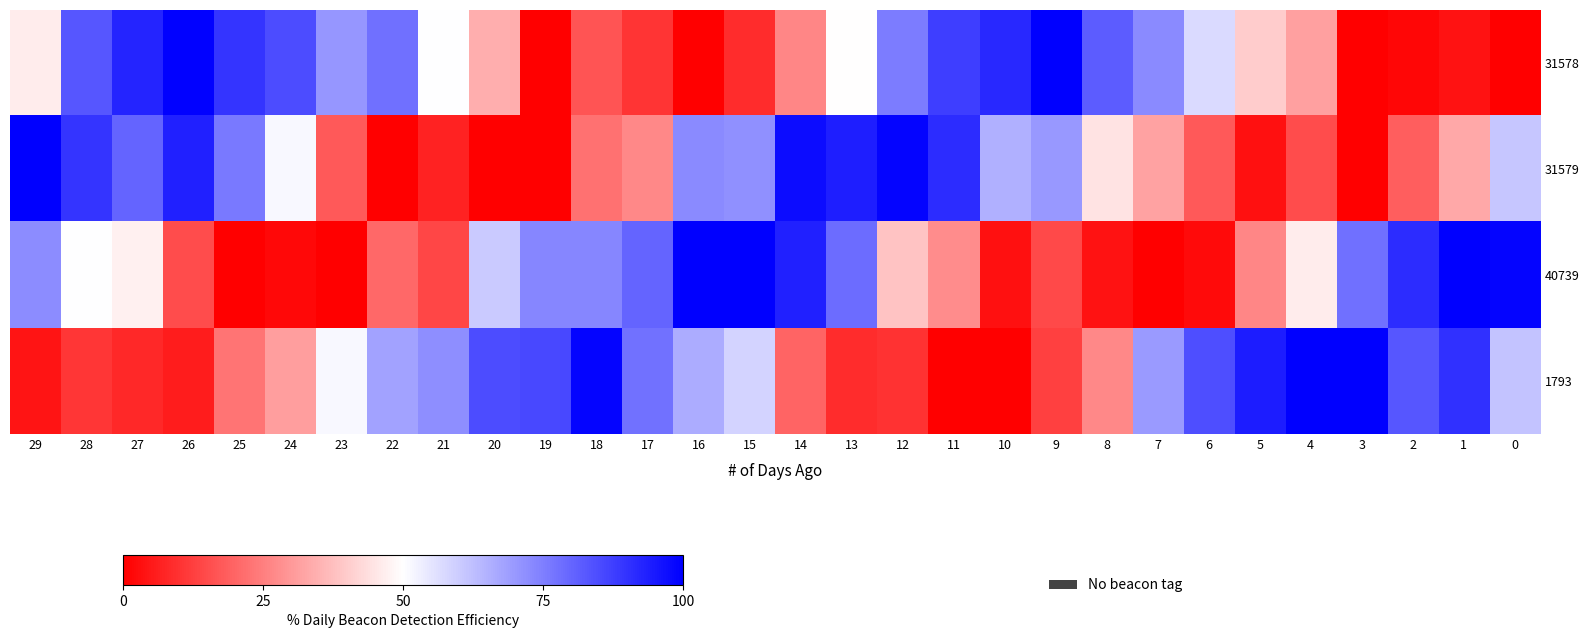

Rank the series at 22 from lowest to highest value.

31579, 40739, 1793, 31578